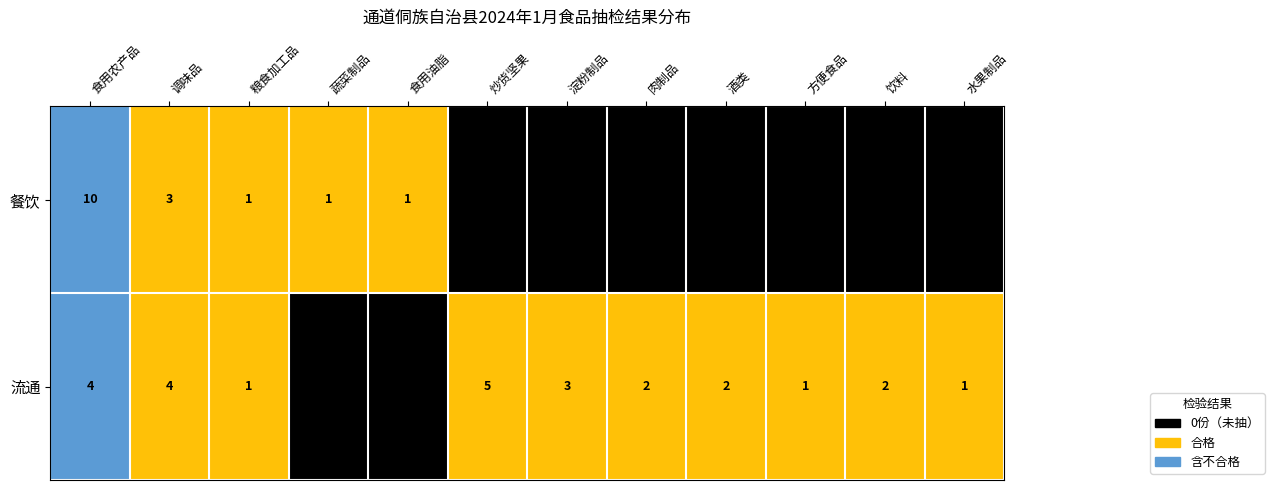

Rank the series by their average value, from lowest to highest.

餐饮, 流通